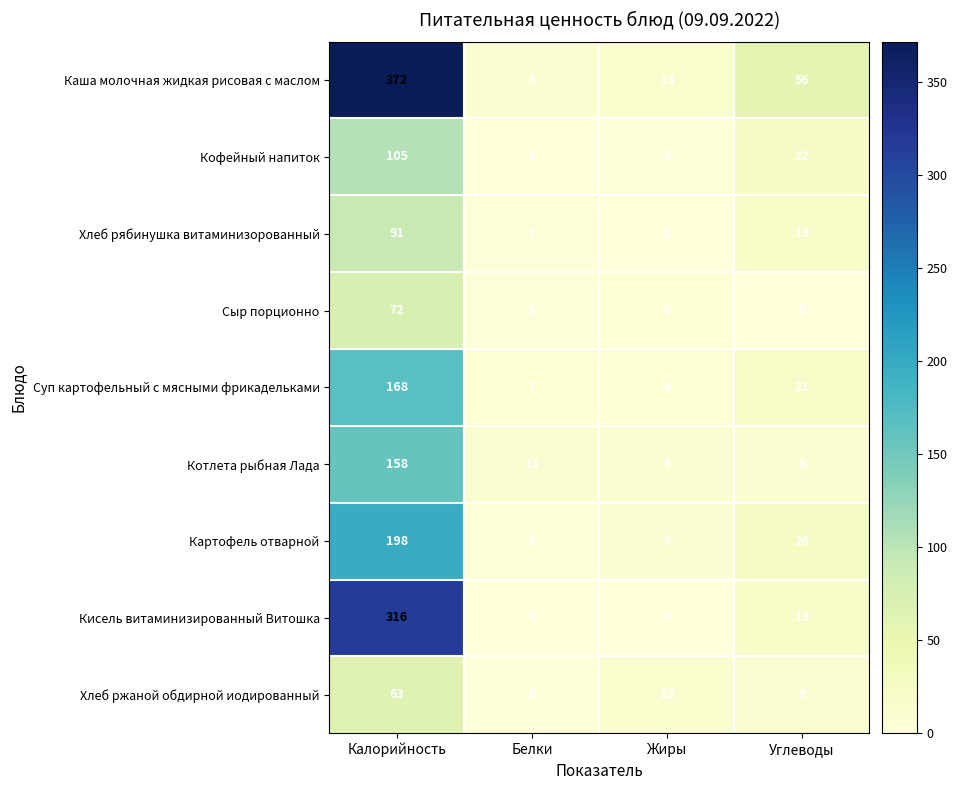

The value of Кофейный напиток at Белки is 0. True or false?

False